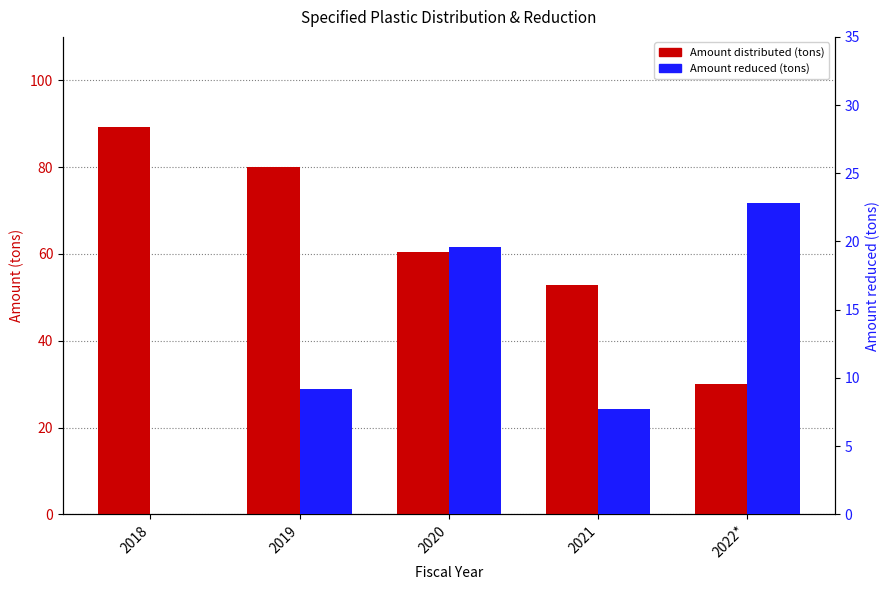

Reading left to right, transcribe all the data shown in this chart.

Amount distributed (tons): 2018=89.3	2019=80.1	2020=60.5	2021=52.8	2022*=30.0
Amount reduced (tons): 2018=0.0	2019=9.2	2020=19.6	2021=7.7	2022*=22.8